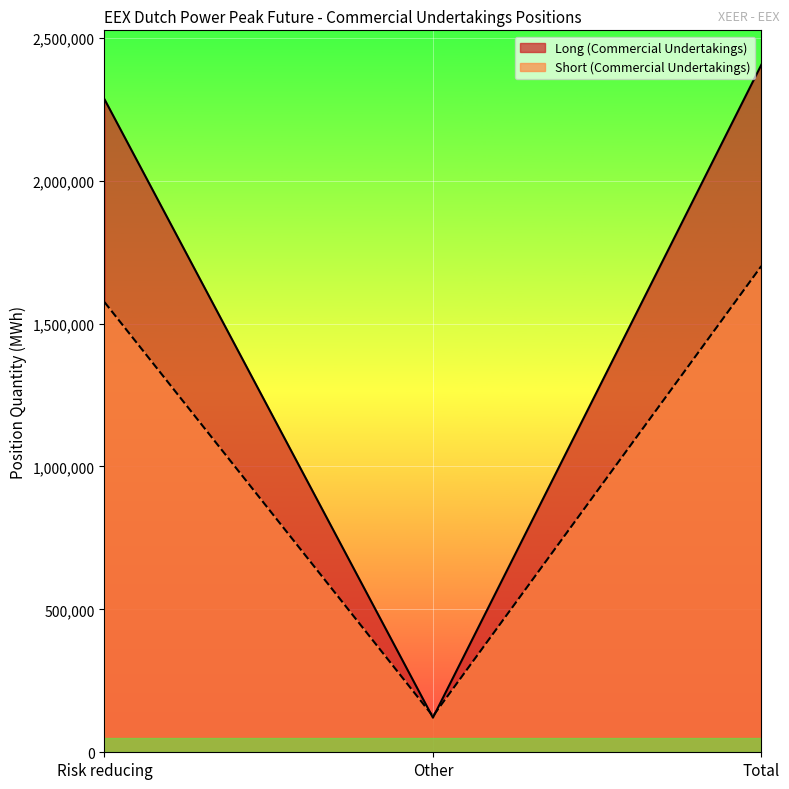

List the labels in order of Long (Commercial Undertakings) value, smallest first.

Other, Risk reducing, Total